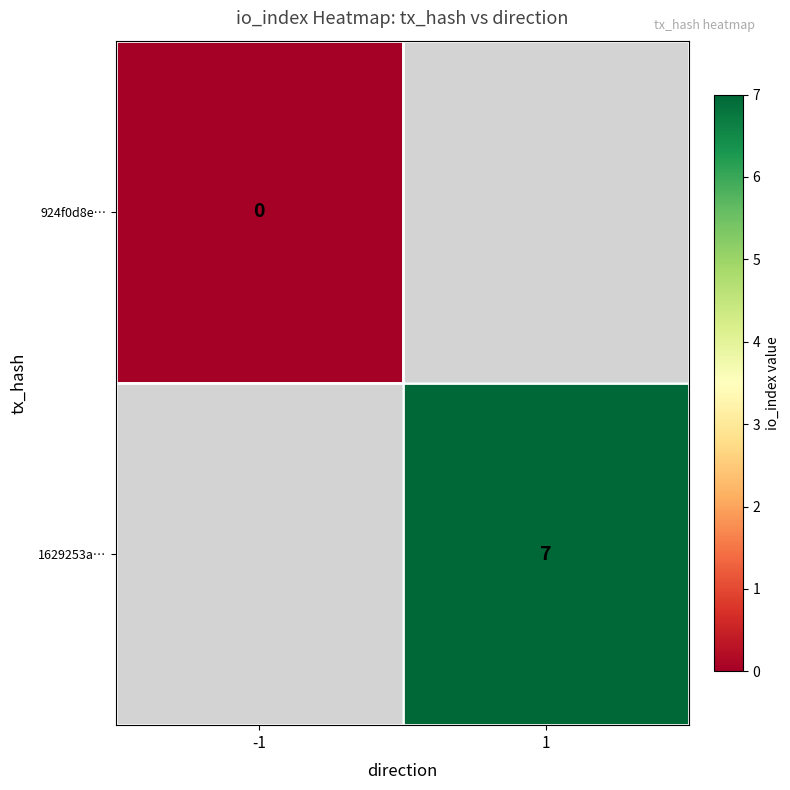

True or false: 1629253a… has a value of 3 at 1.

False